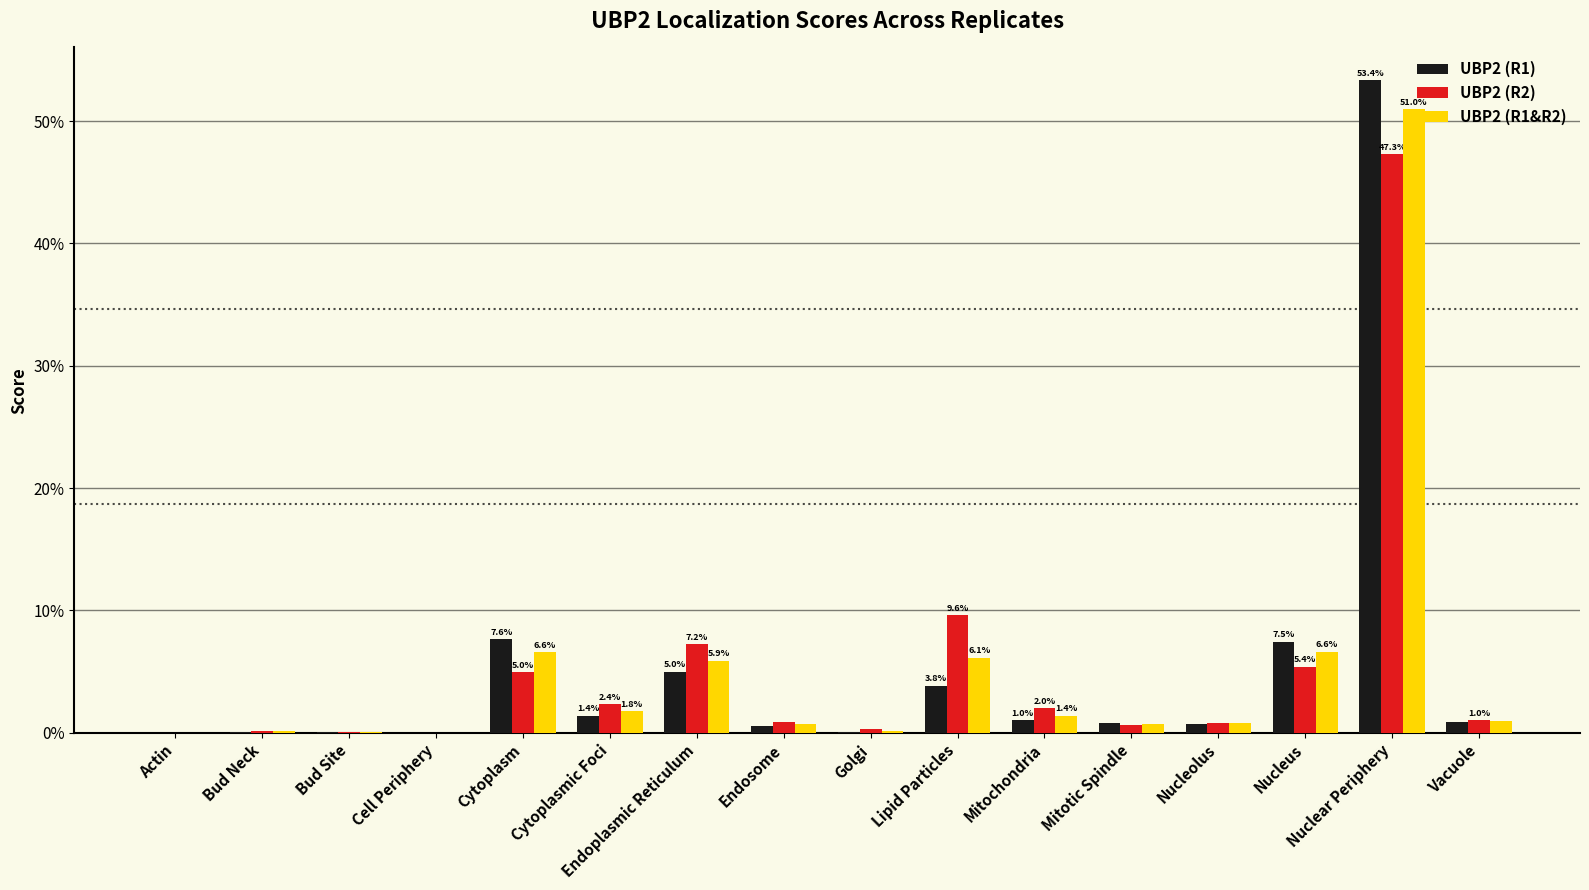

Rank the categories by UBP2 (R1) value from lowest to highest.

Cell Periphery, Actin, Bud Site, Golgi, Bud Neck, Endosome, Nucleolus, Mitotic Spindle, Vacuole, Mitochondria, Cytoplasmic Foci, Lipid Particles, Endoplasmic Reticulum, Nucleus, Cytoplasm, Nuclear Periphery